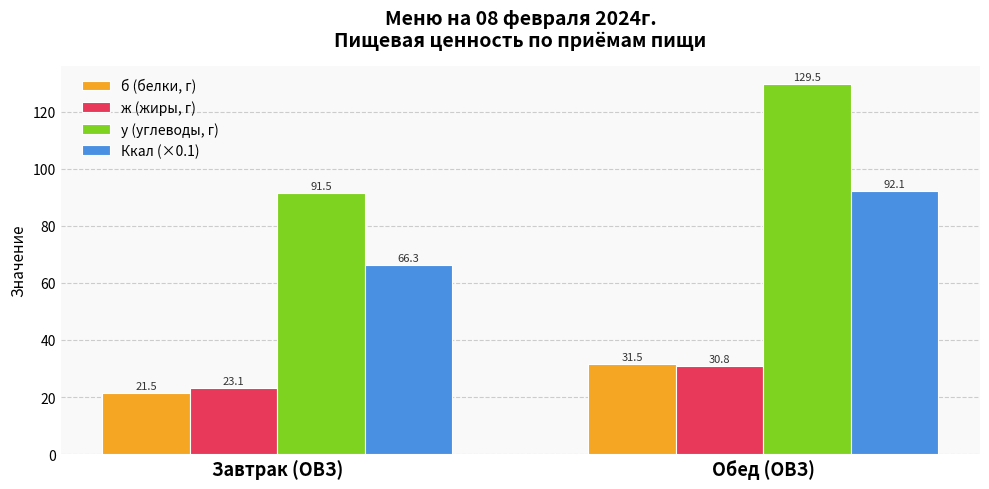

Are the bars grouped side by side (vs. stacked)?

Yes